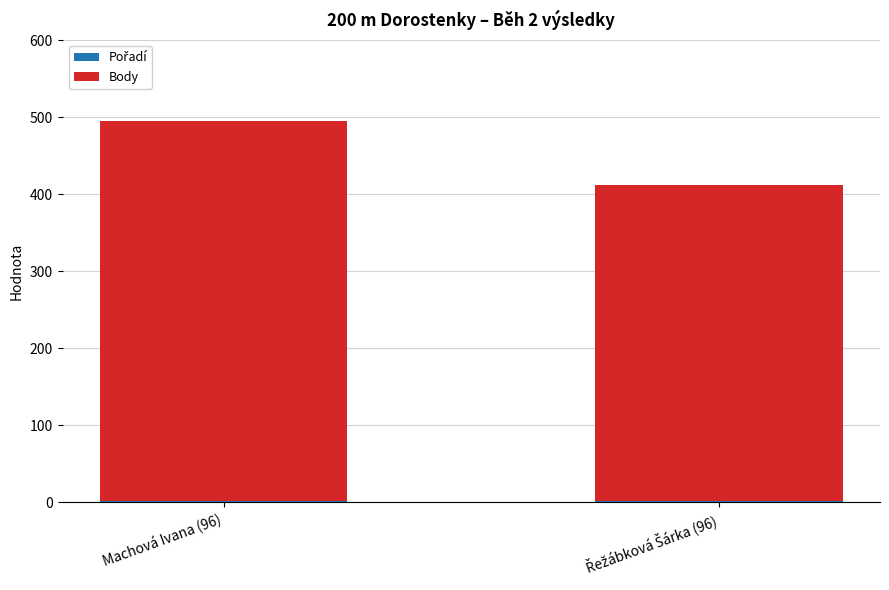

At which category is the sum across all series the highest?

Machová Ivana (96)